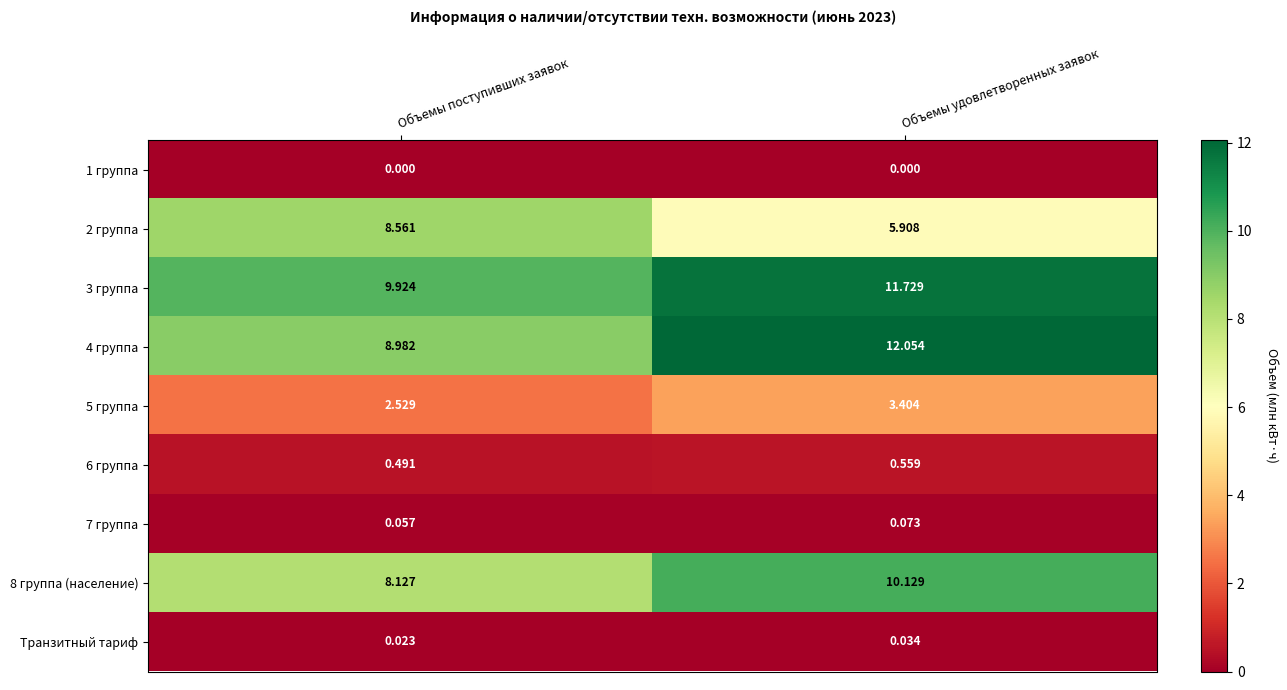

At which label does 3 группа first exceed 11?

Объемы удовлетворенных заявок